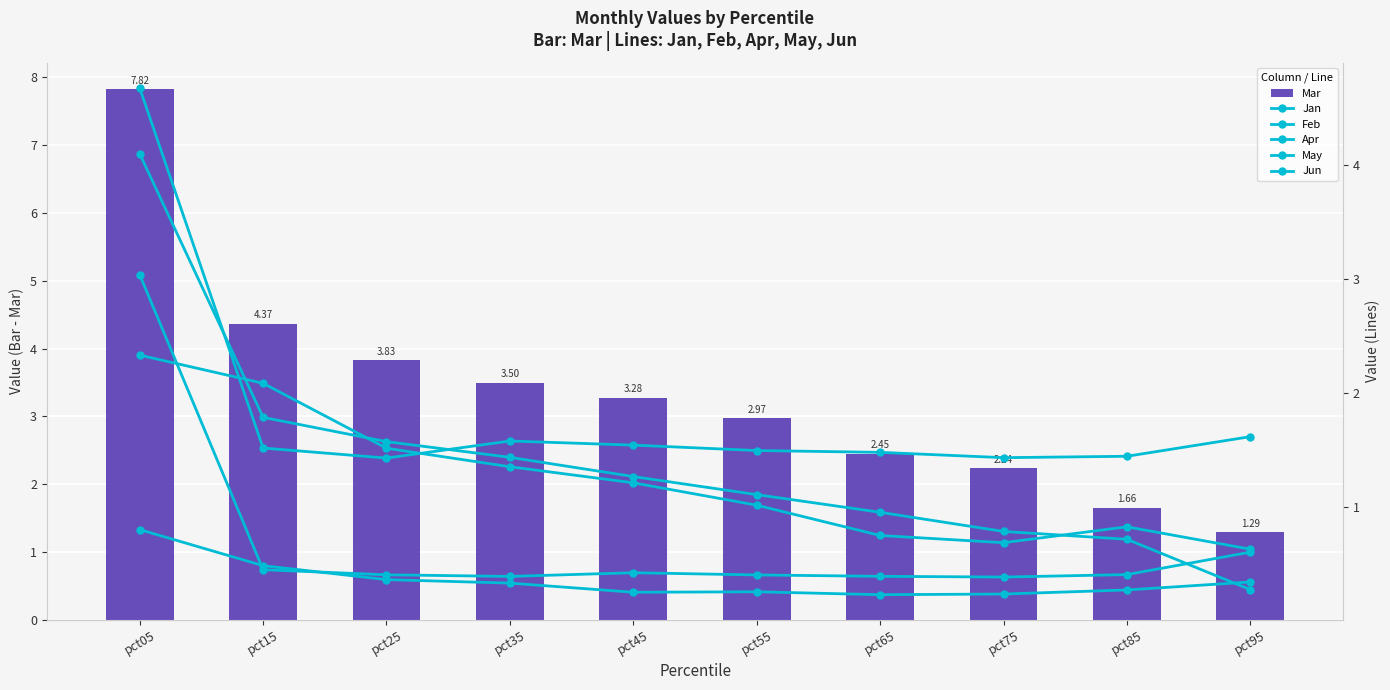

What is the sum of the Jun values at pct55 and pct05?

3.4